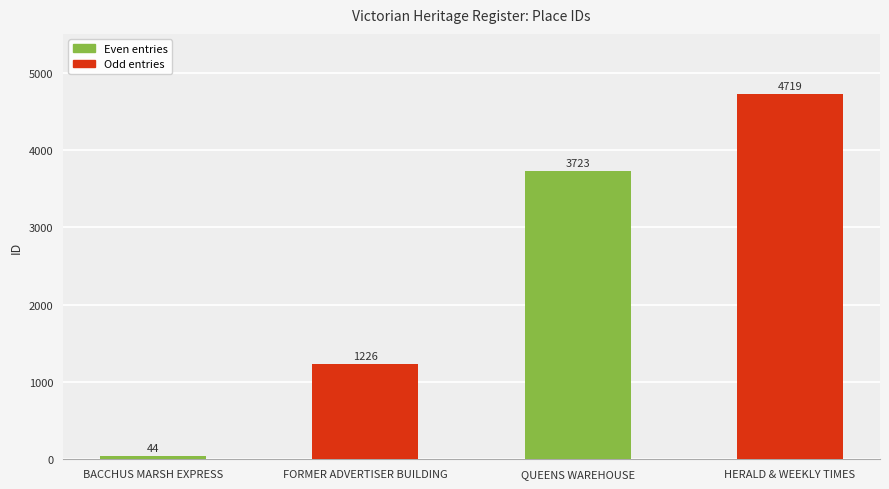

Does the chart contain any negative values?

No